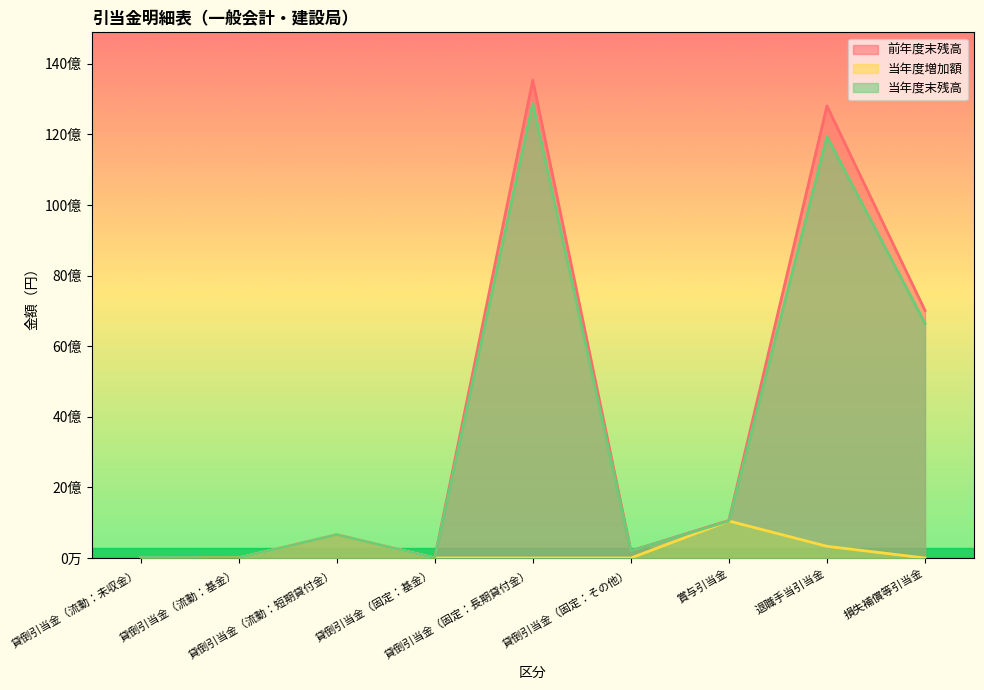

What is the difference between the 当年度末残高 values at 貸倒引当金（固定：基金） and 損失補償等引当金?

6648000000